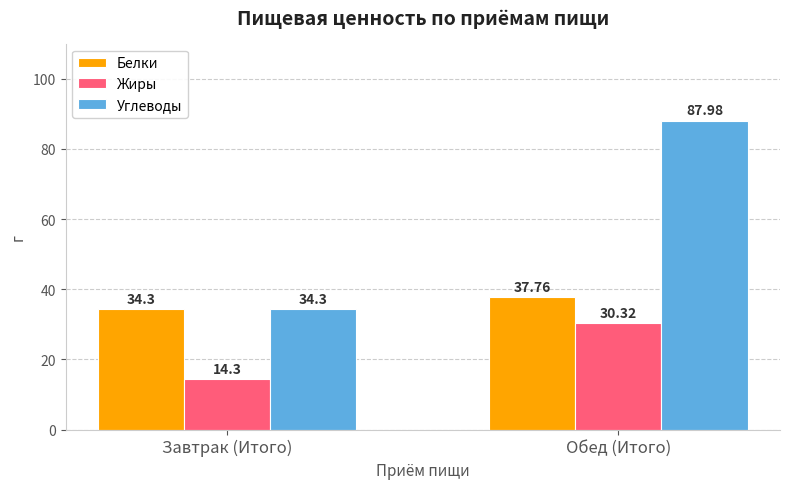

Which series has the largest range (max minus min)?

Углеводы